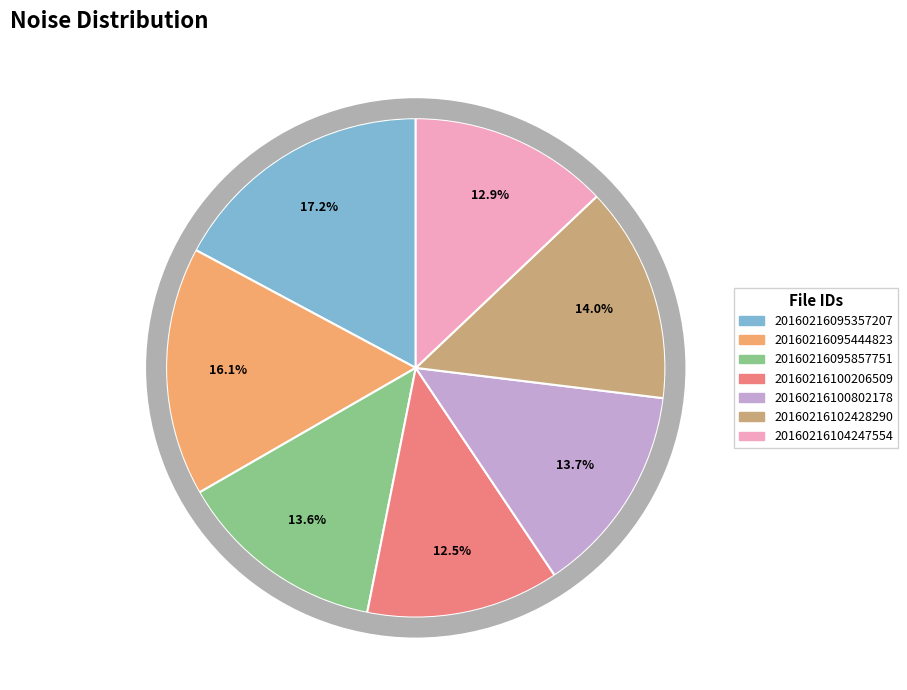

To the nearest percent, what is the difference between the largest and smallest slice percentages?

5%